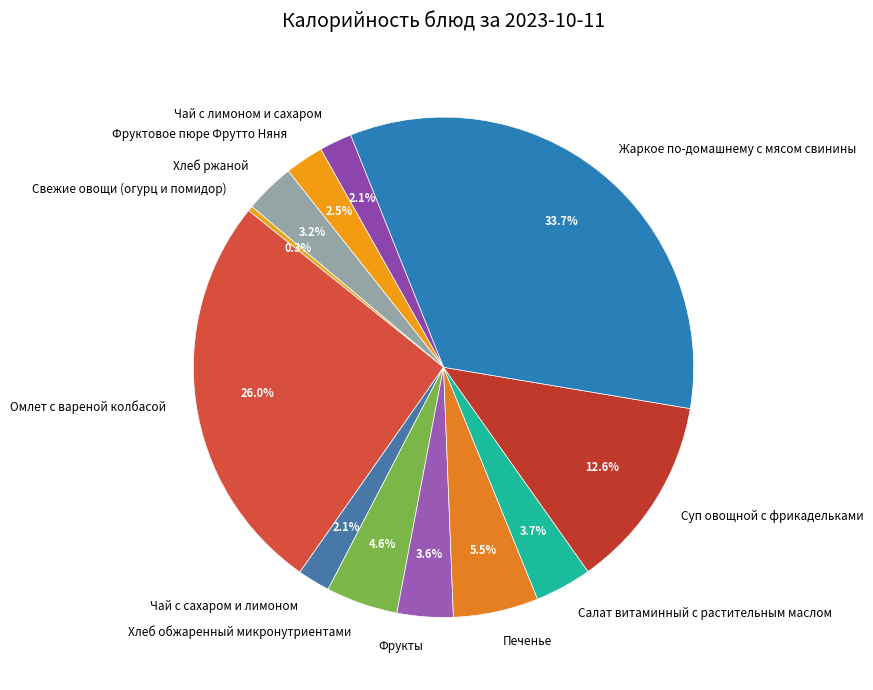

Approximately how many times larger is the value at Чай с сахаром и лимоном compared to Хлеб обжаренный микронутриентами?

0.5